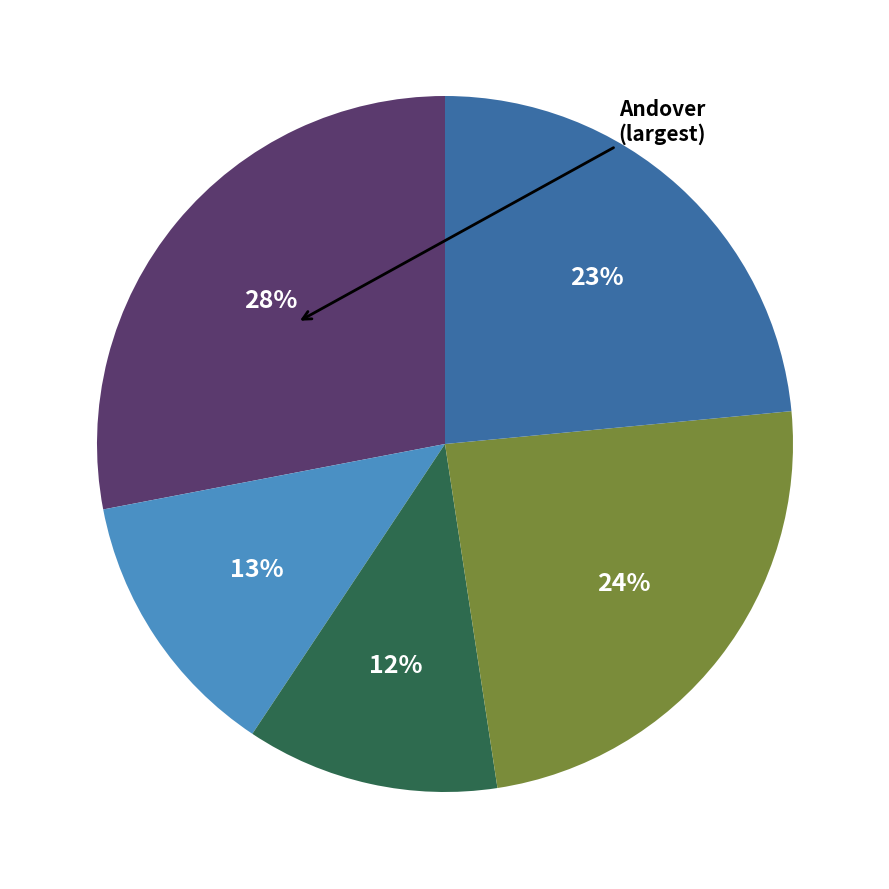

Does any single category account for the majority?

No